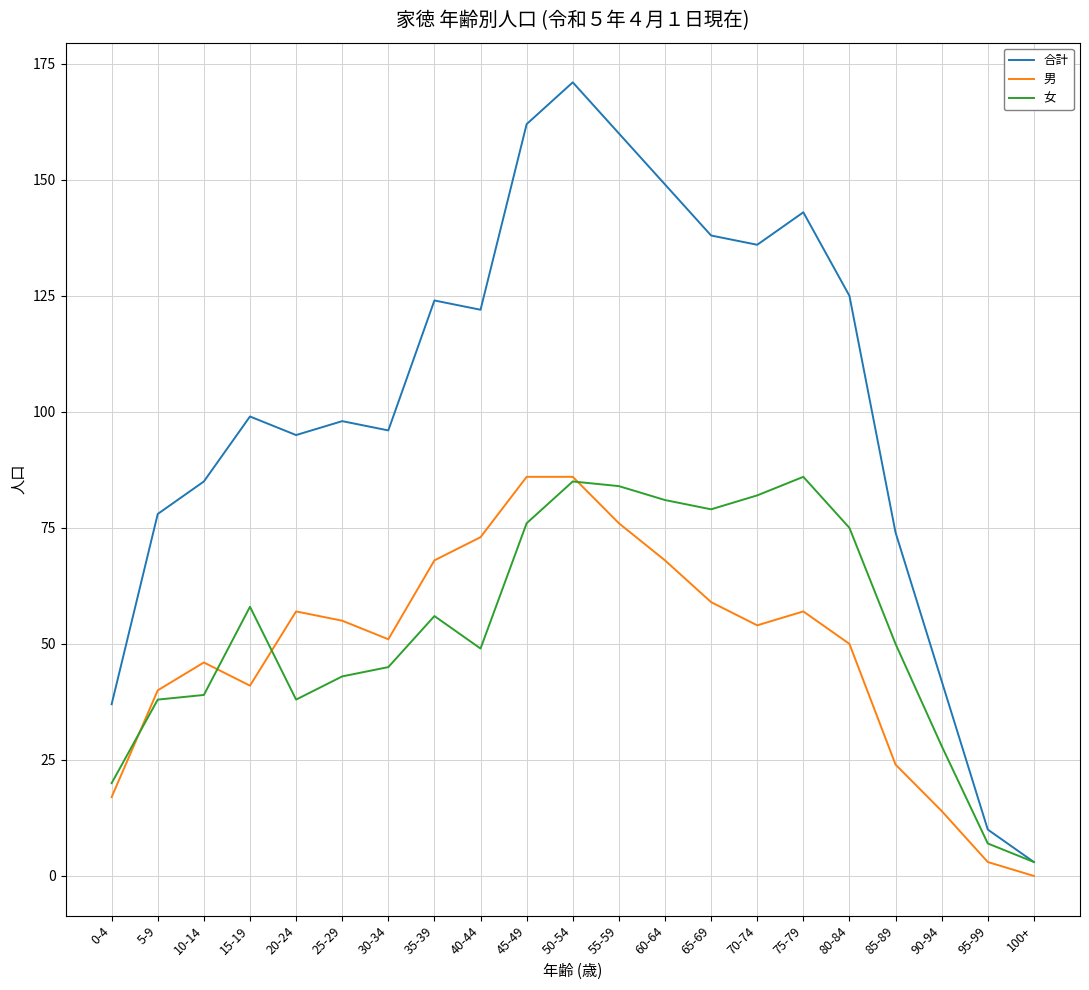

What position from the left is 70-74?

15